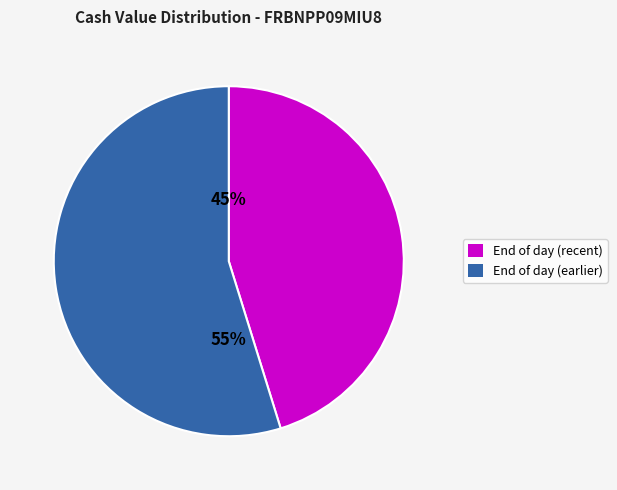

To the nearest percent, what is the average slice percentage?

50%